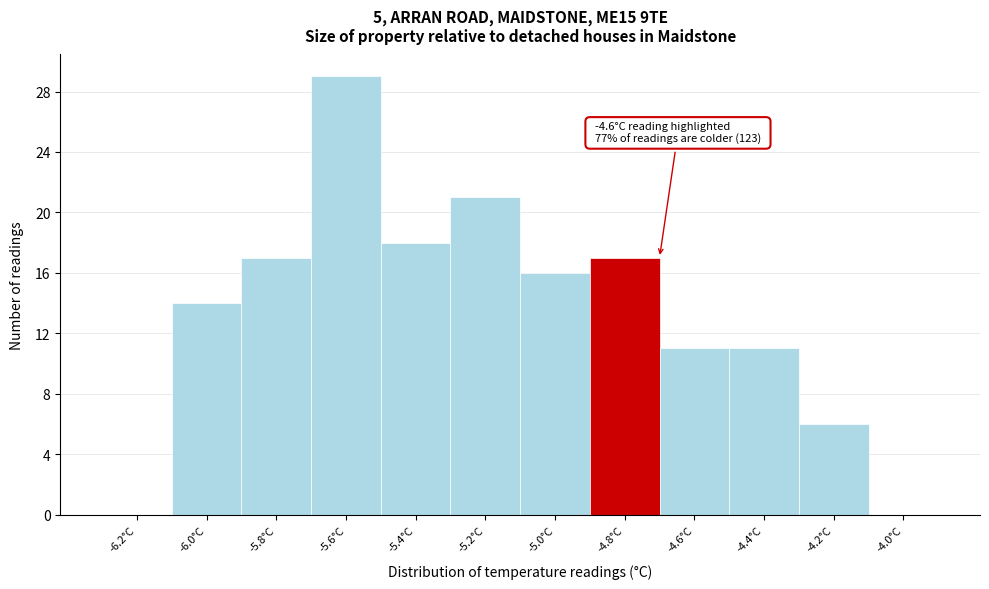

Reading left to right, what are all the values shown in this chart?

-6.2°C=0	-6.0°C=14	-5.8°C=17	-5.6°C=29	-5.4°C=18	-5.2°C=21	-5.0°C=16	-4.8°C=17	-4.6°C=11	-4.4°C=11	-4.2°C=6	-4.0°C=0